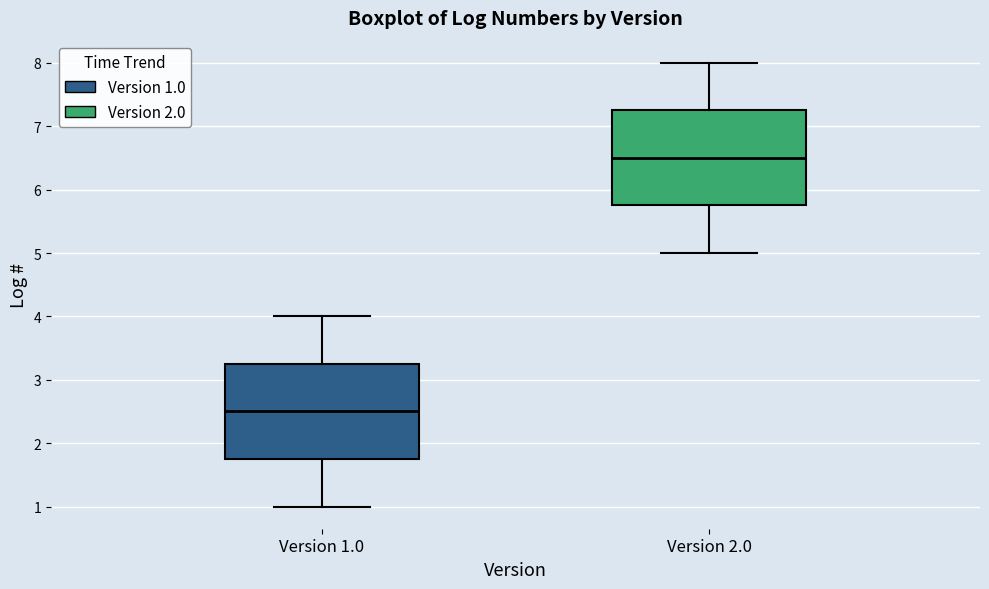

Reading left to right, transcribe this box plot: for each box, give where its median line is, the range the box spans, and where its two whiskers end, as read against the y-axis. The values are not printed on the chart, so give them approximately, as read against the axis.

Version 1.0: median 2.5, box 1.8 to 3.3, whiskers 1.0 to 4.0
Version 2.0: median 6.5, box 5.8 to 7.3, whiskers 5.0 to 8.0